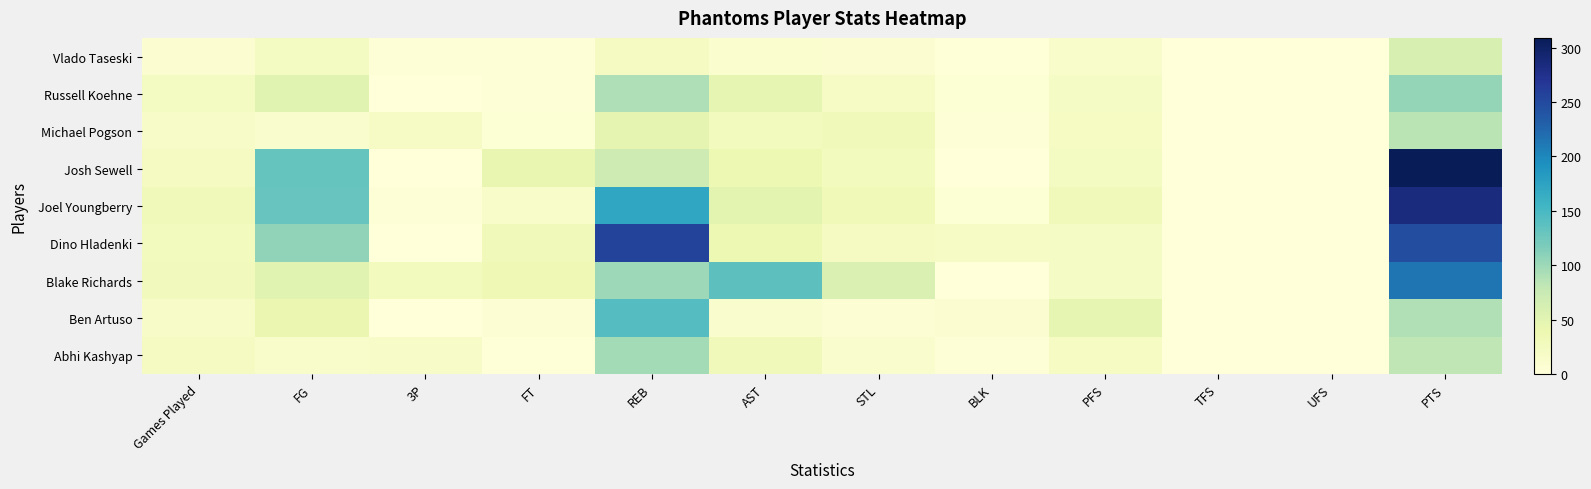

Reading left to right, extract all data points from this chart.

Abhi Kashyap: Games Played=24	FG=14	3P=17	FT=2	REB=96	AST=31	STL=13	BLK=4	PFS=21	TFS=0	UFS=0	PTS=81
Ben Artuso: Games Played=18	FG=41	3P=0	FT=7	REB=142	AST=12	STL=7	BLK=9	PFS=45	TFS=0	UFS=1	PTS=89
Blake Richards: Games Played=28	FG=51	3P=26	FT=34	REB=99	AST=137	STL=58	BLK=0	PFS=20	TFS=0	UFS=0	PTS=214
Dino Hladenki: Games Played=26	FG=107	3P=1	FT=29	REB=255	AST=38	STL=23	BLK=19	PFS=20	TFS=0	UFS=0	PTS=246
Joel Youngberry: Games Played=29	FG=130	3P=3	FT=15	REB=171	AST=49	STL=32	BLK=6	PFS=29	TFS=0	UFS=0	PTS=284
Josh Sewell: Games Played=24	FG=131	3P=1	FT=44	REB=71	AST=38	STL=27	BLK=0	PFS=22	TFS=0	UFS=0	PTS=309
Michael Pogson: Games Played=18	FG=11	3P=19	FT=5	REB=47	AST=26	STL=30	BLK=4	PFS=21	TFS=0	UFS=0	PTS=84
Russell Koehne: Games Played=22	FG=51	3P=0	FT=3	REB=90	AST=45	STL=19	BLK=6	PFS=20	TFS=0	UFS=1	PTS=105
Vlado Taseski: Games Played=8	FG=22	3P=4	FT=4	REB=24	AST=10	STL=8	BLK=2	PFS=14	TFS=0	UFS=0	PTS=60